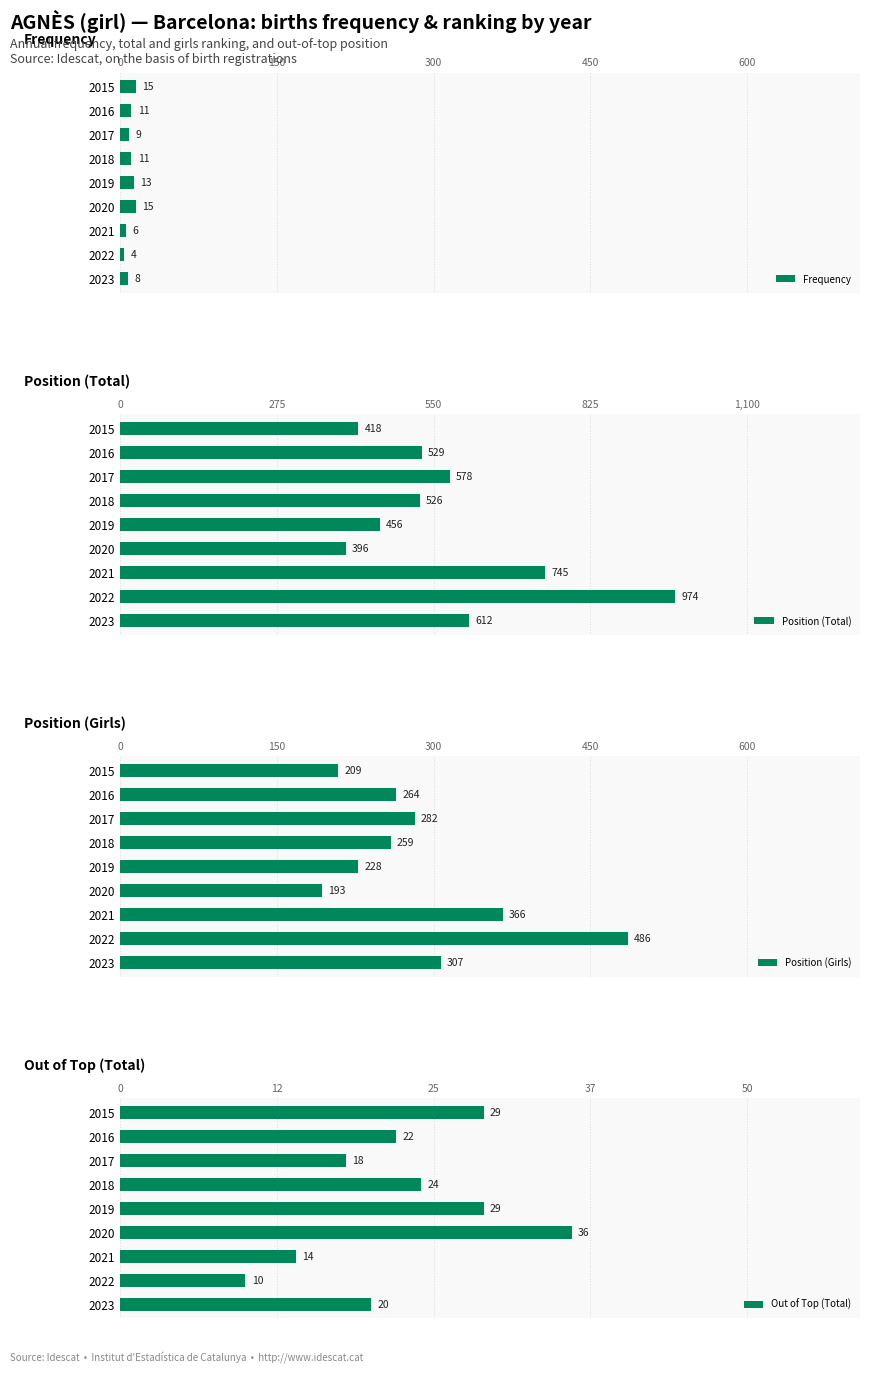

What is the sum of all Frequency values?

92